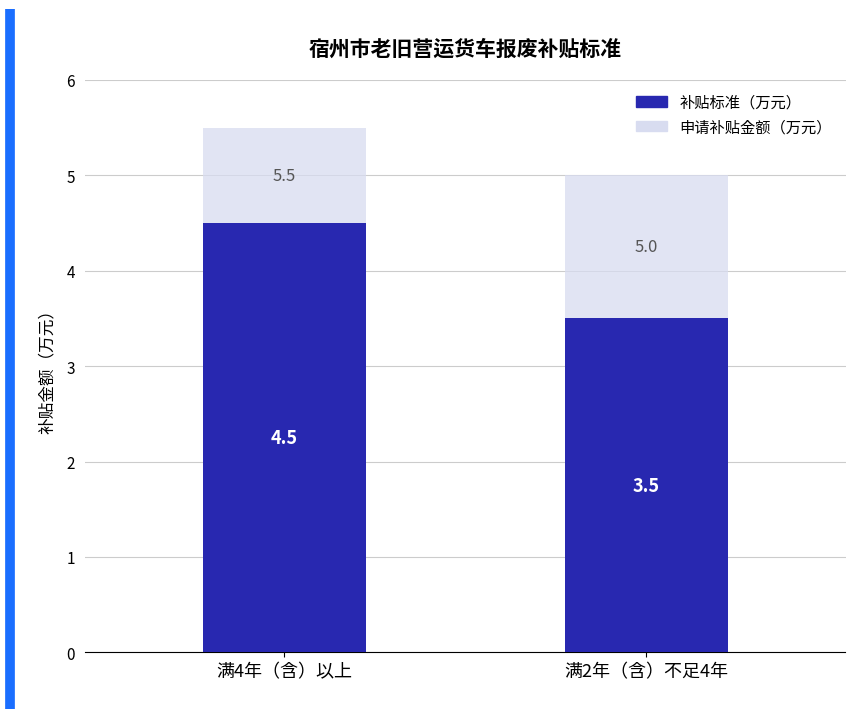

Count the number of categories in the chart.

2